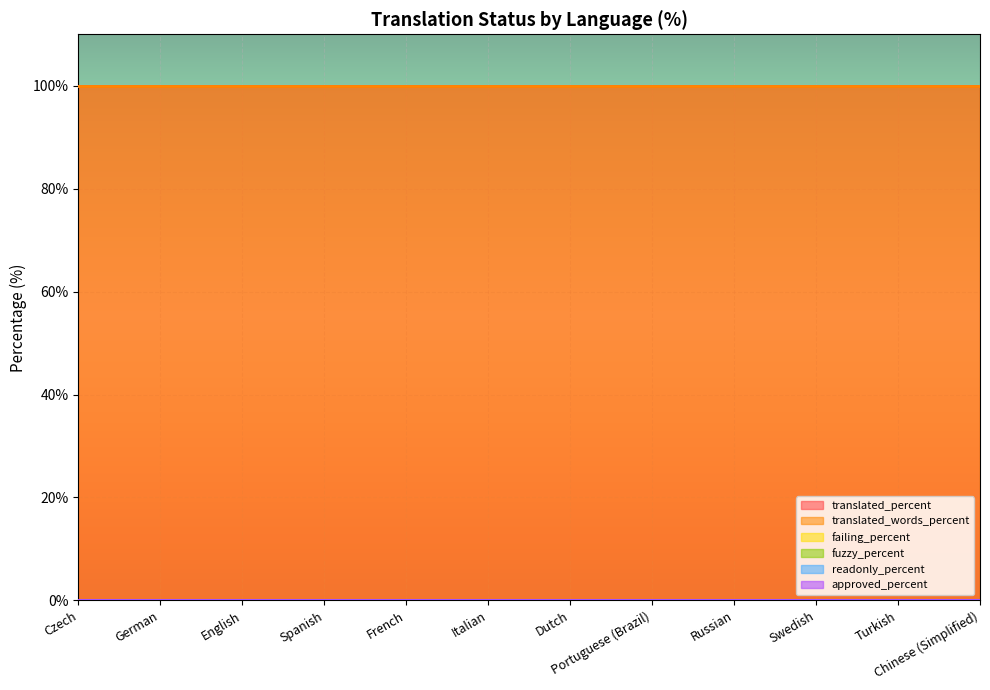

True or false: fuzzy_percent has more than 0 points higher than both neighbors.

False